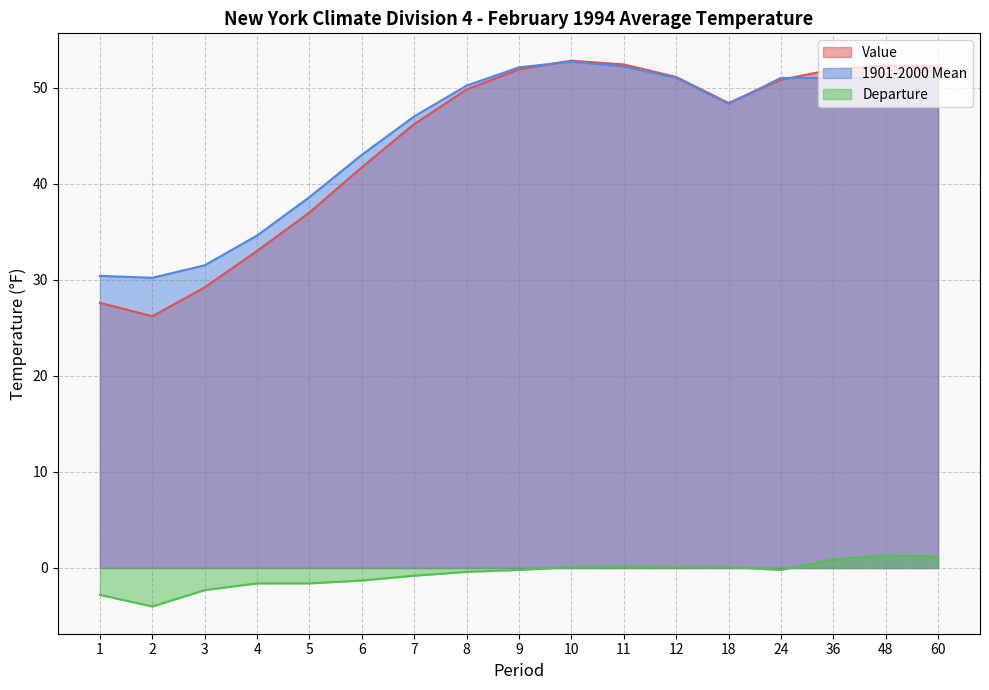

Reading right to left, what are all the values shown in this chart?

Value: 52.2	52.3	51.9	50.8	48.4	51.1	52.4	52.8	51.9	49.8	46.2	41.7	37.0	33.0	29.2	26.2	27.6
1901-2000 Mean: 51.0	51.0	51.0	51.0	48.3	51.0	52.2	52.7	52.1	50.2	47.0	43.0	38.6	34.6	31.5	30.2	30.4
Departure: 1.2	1.3	0.9	-0.2	0.1	0.1	0.2	0.1	-0.2	-0.4	-0.8	-1.3	-1.6	-1.6	-2.3	-4.0	-2.8